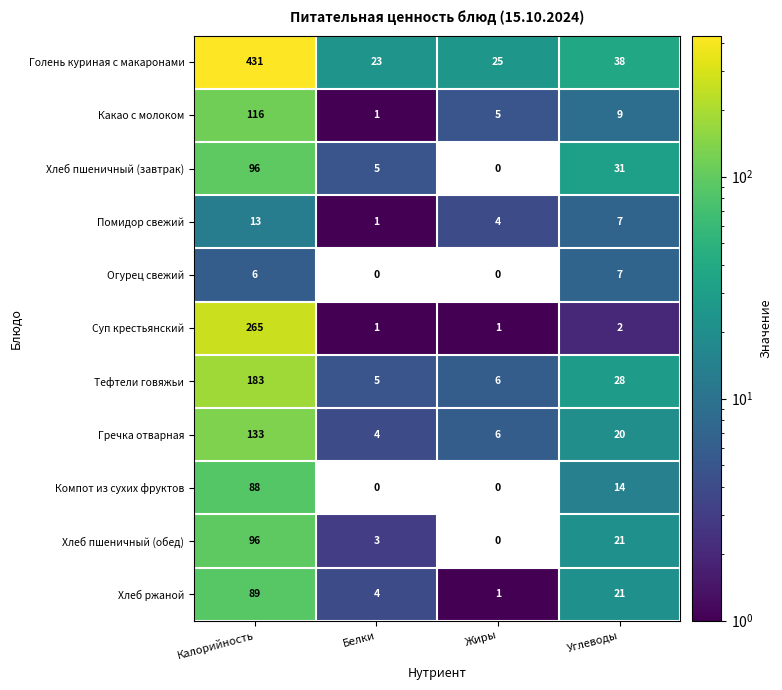

What is the average value of the Голень куриная с макаронами series?

129